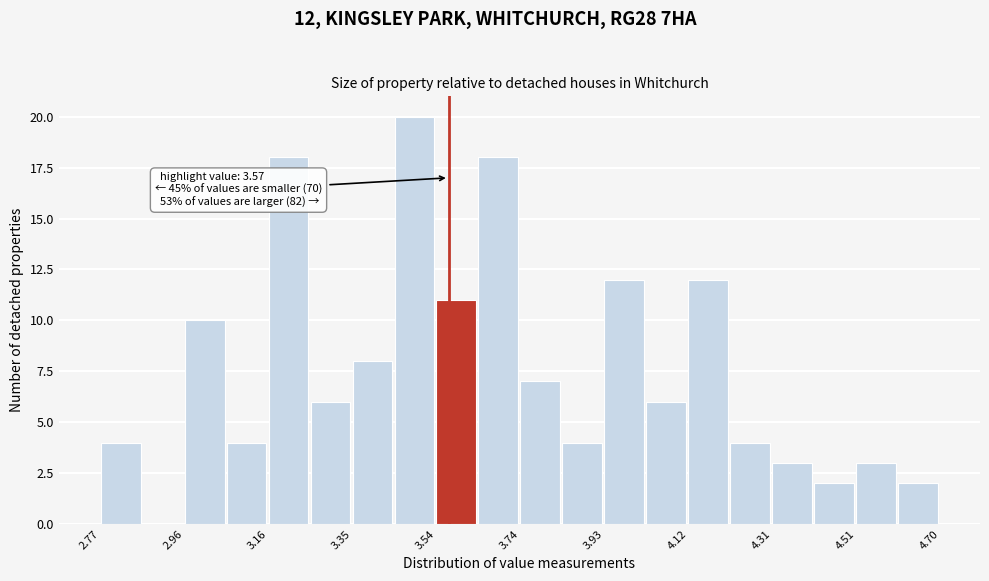

Over which range of the x-axis is the bar tallest?

3.44 to 3.54